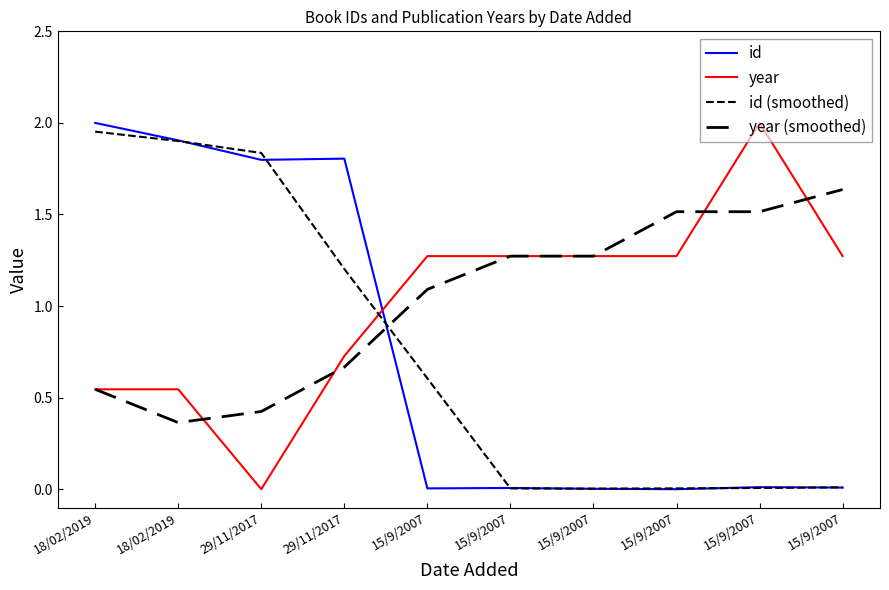

Is this an area chart (filled region under the line)?

No